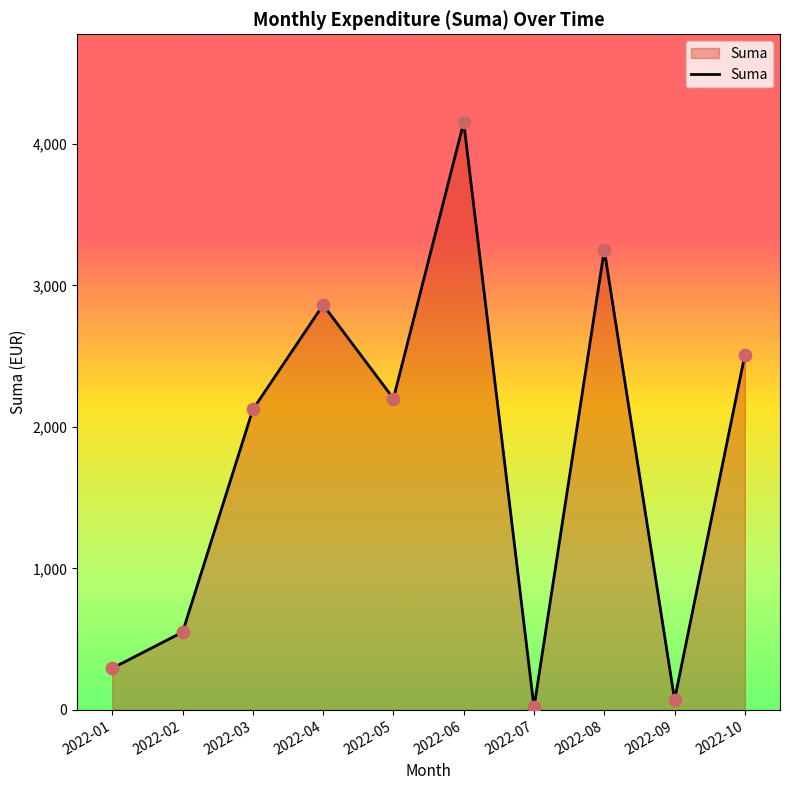

What is the change in value from 2022-05 to 2022-06?

+1950.6